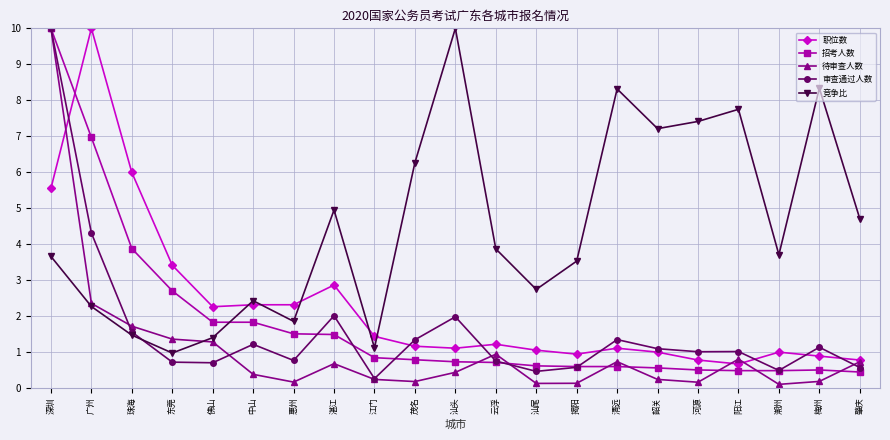

Which series has the widest spread of values?

待审查人数